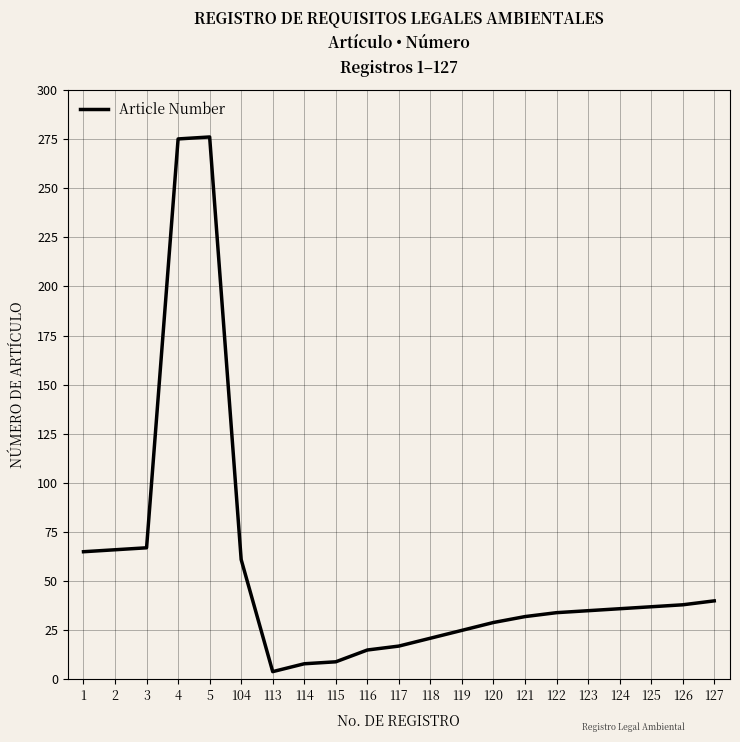

What is the difference between the values at 5 and 118?

255